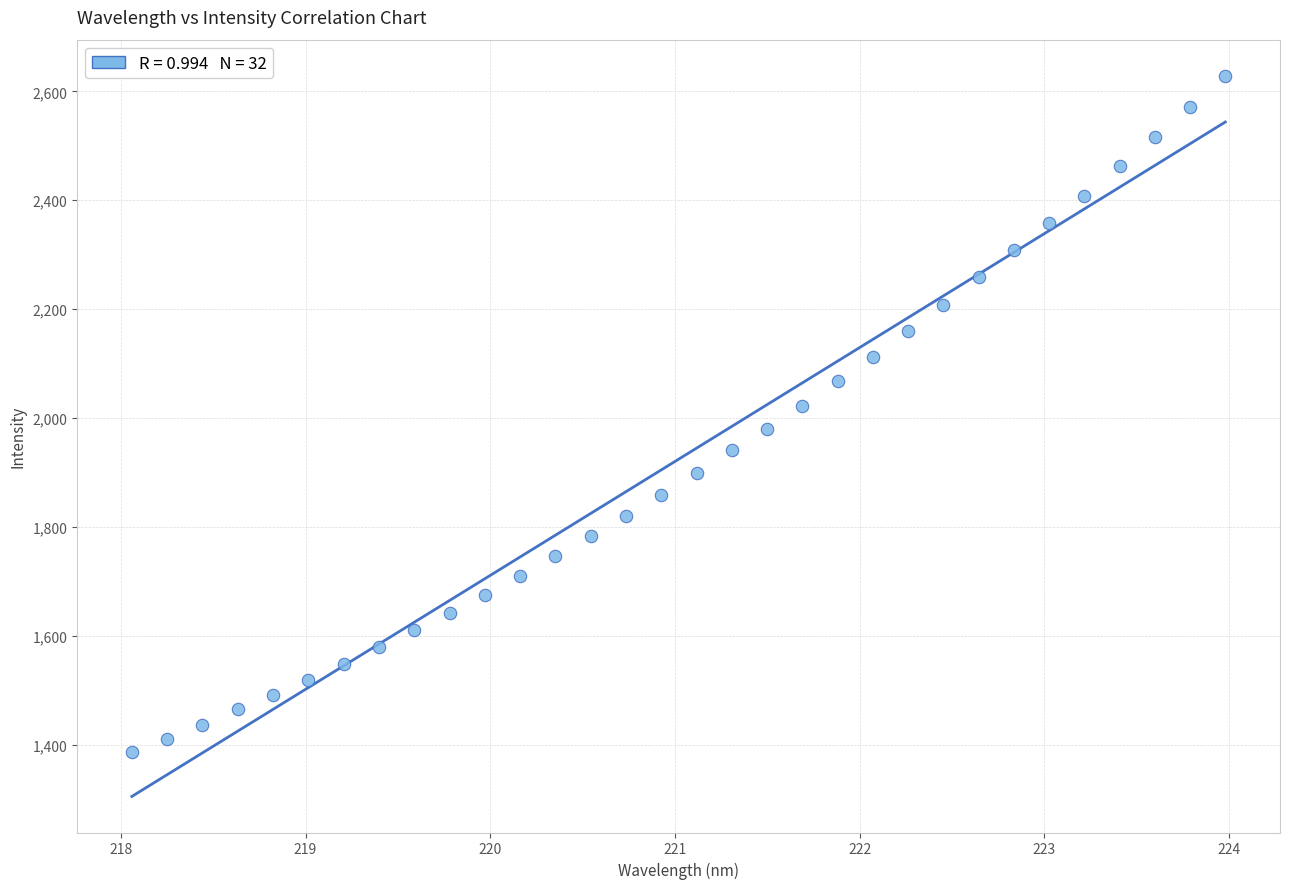

What is the range of X values (max minus min)?

5.9